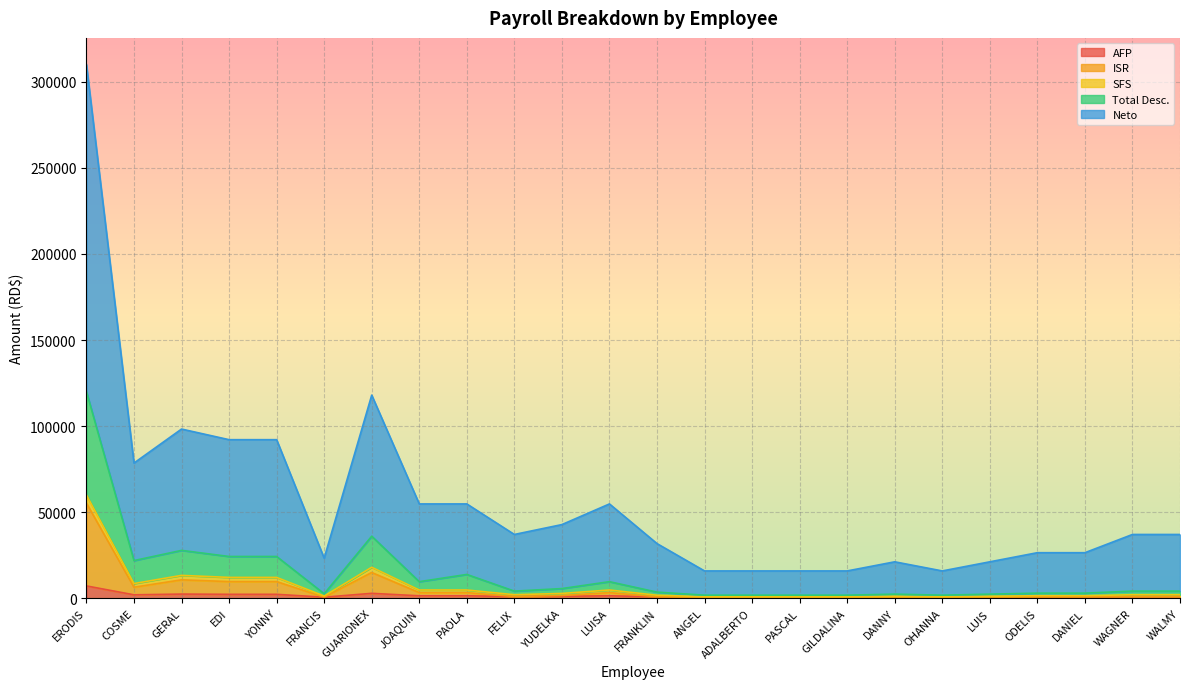

True or false: ISR and Total Desc. cross at least once.

False